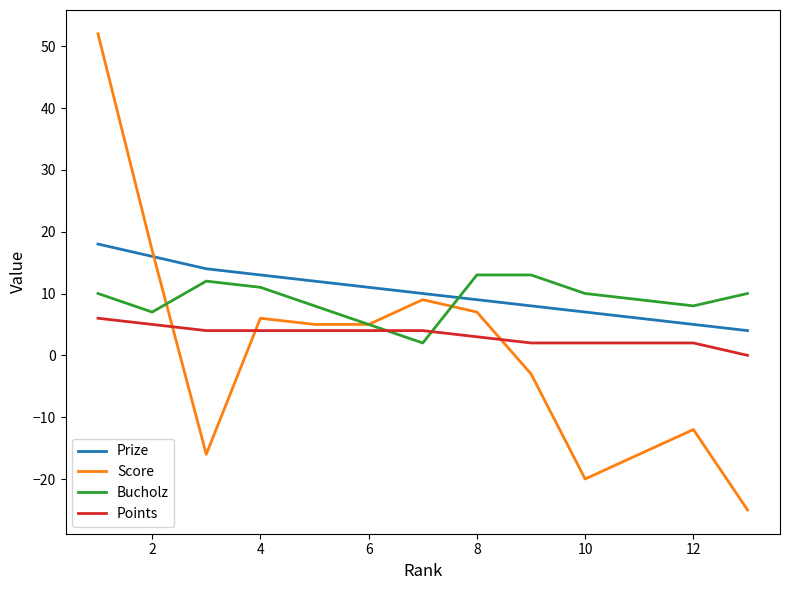

How many intersections are there between Prize and Bucholz?

1